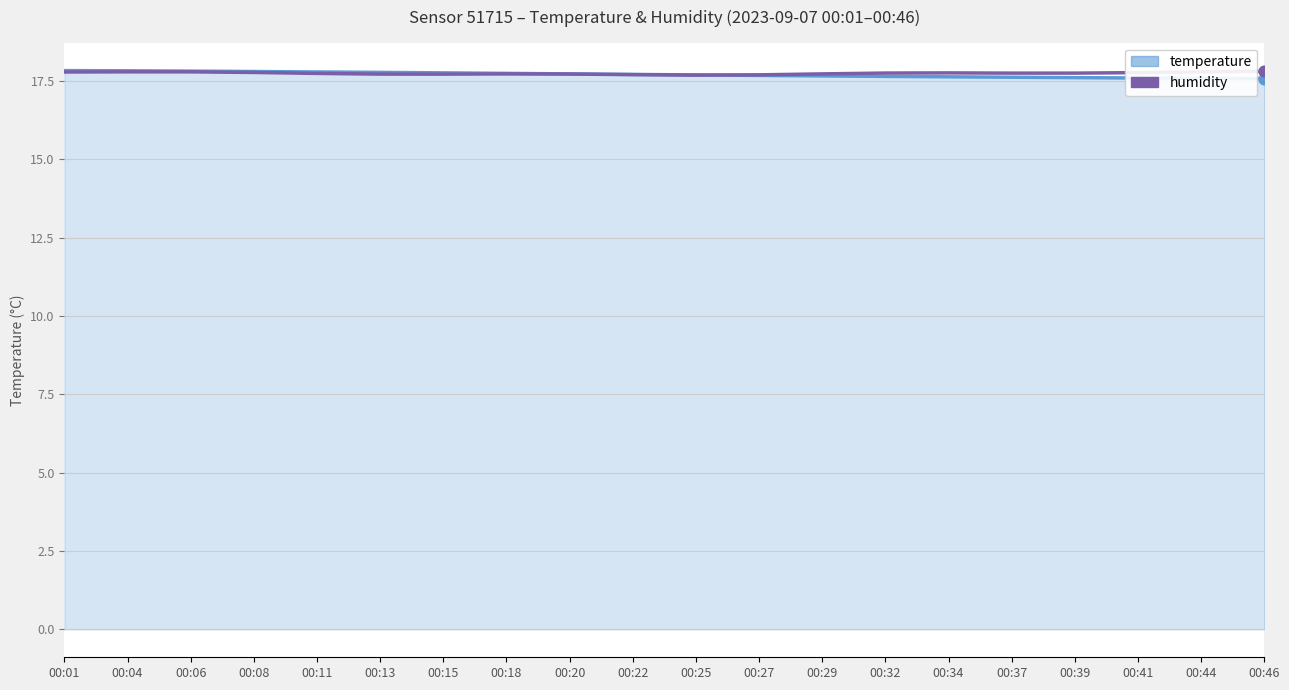

What is the total value across all series at 00:06?

35.6